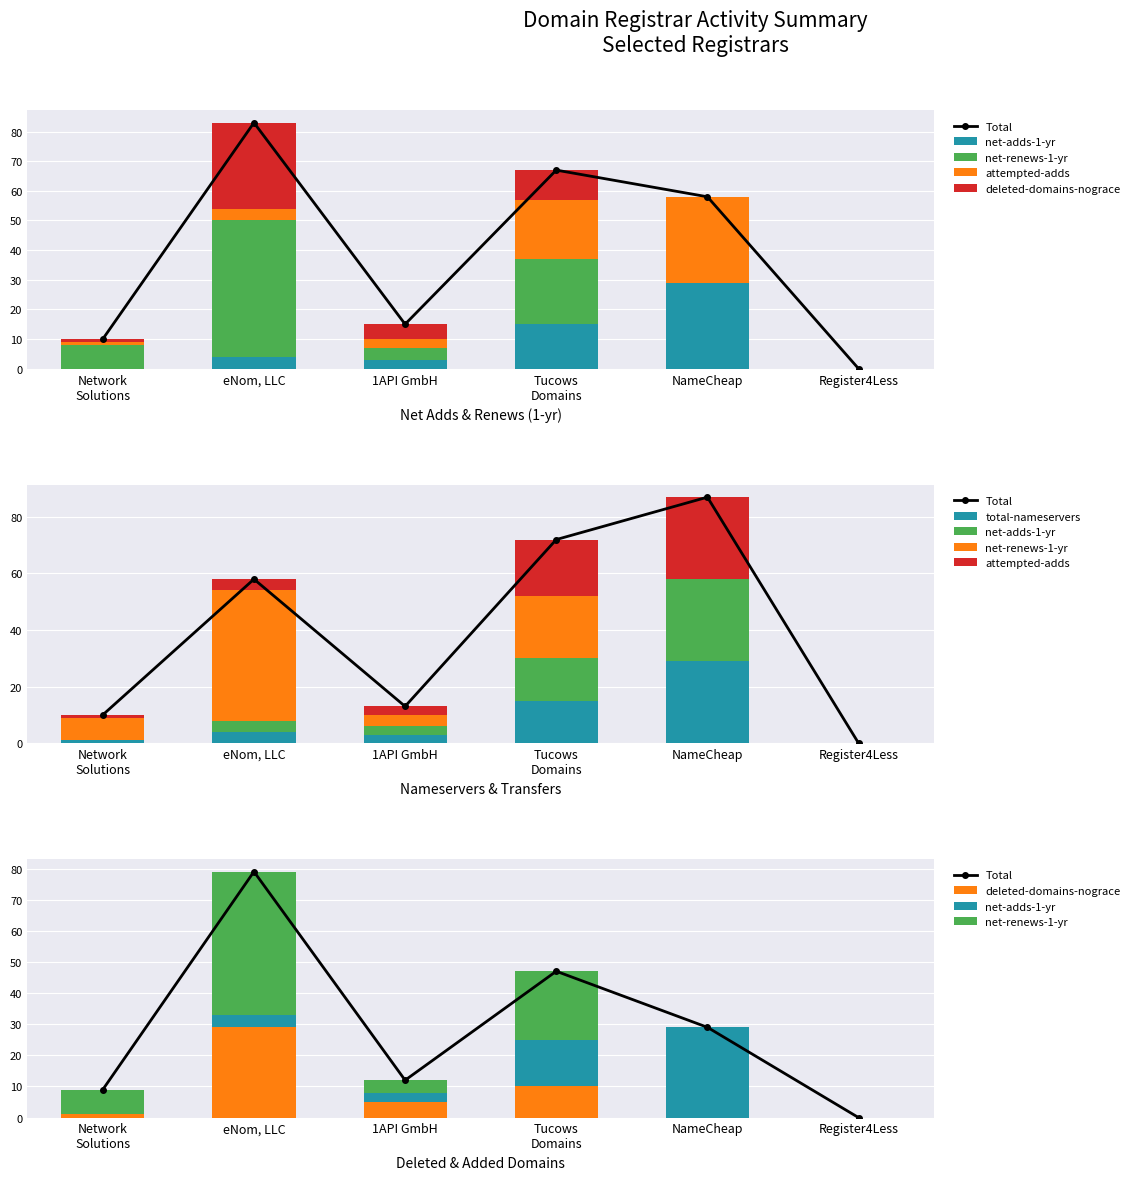

What is the label of the 6th bar from the left?

Register4Less